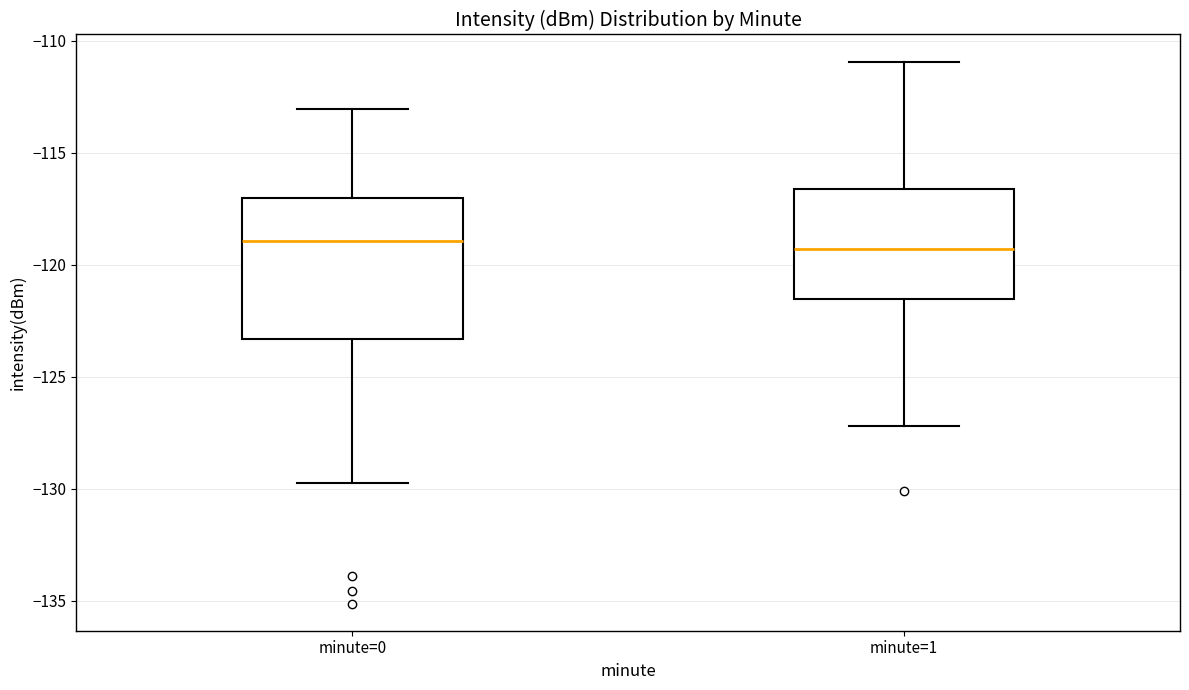

Where does the median line of the box for minute=1 sit on the y-axis? The values are not printed on the chart, so give them approximately, as read against the axis.

-119.5